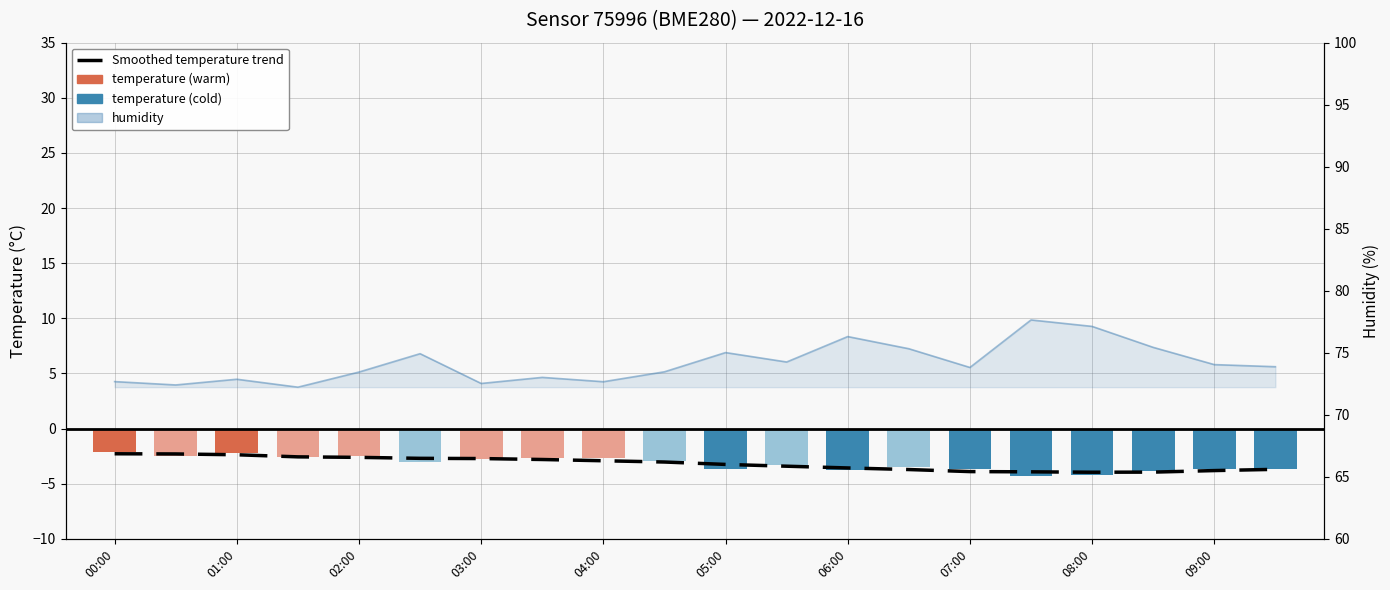

What is the sum of all humidity values?

1483.2